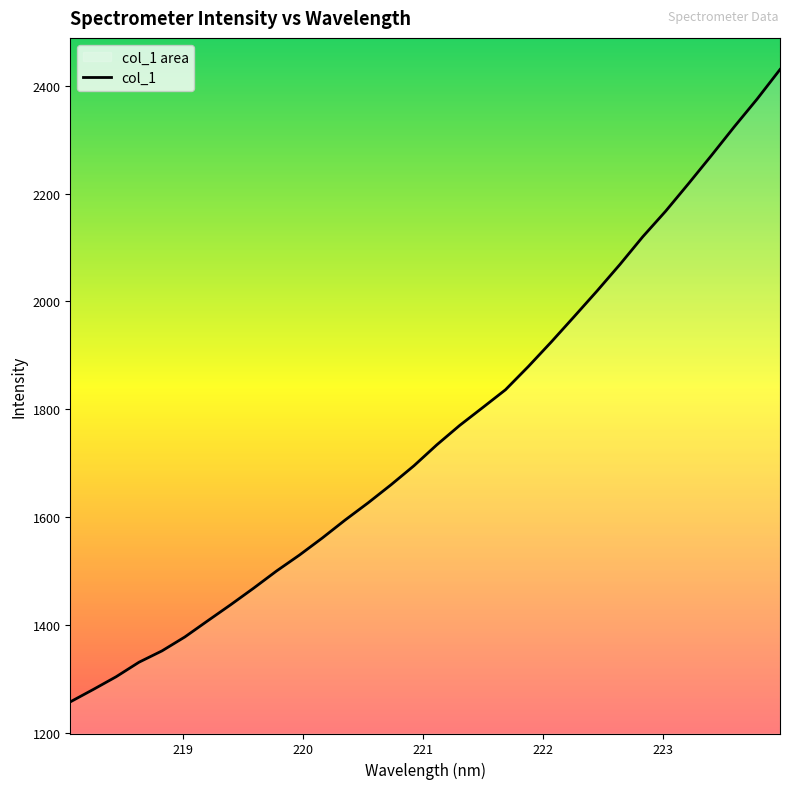

How many data points are less than 1733?

16